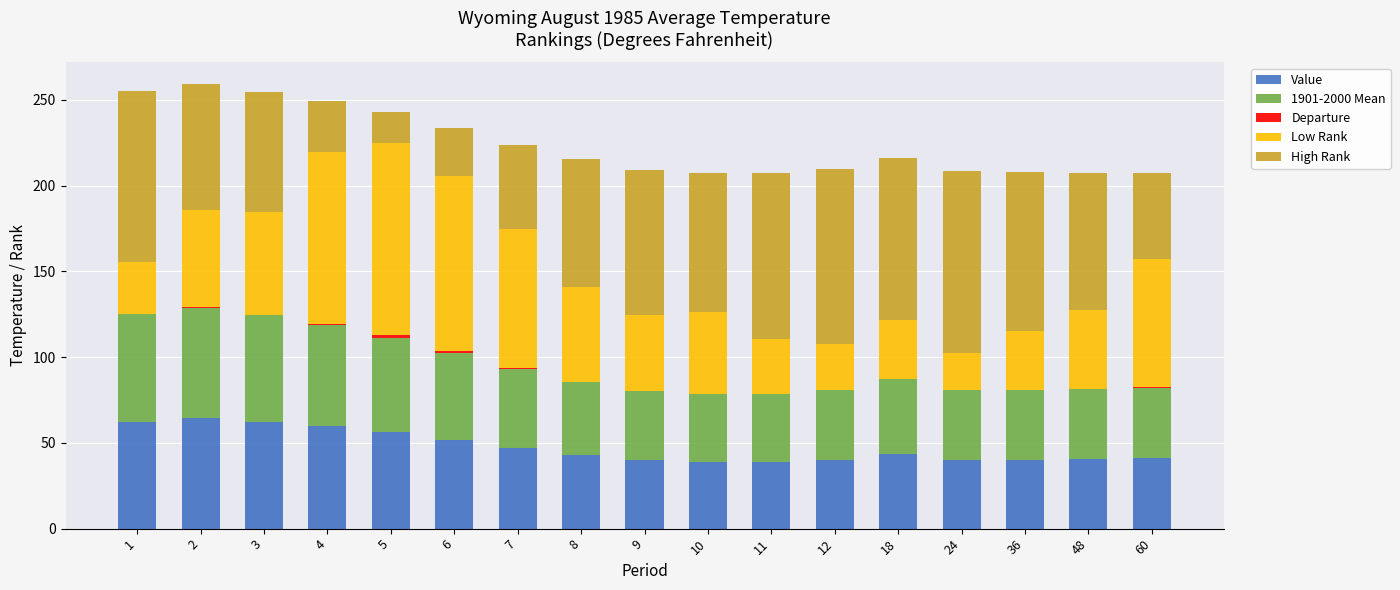

Are the bars grouped side by side (vs. stacked)?

No